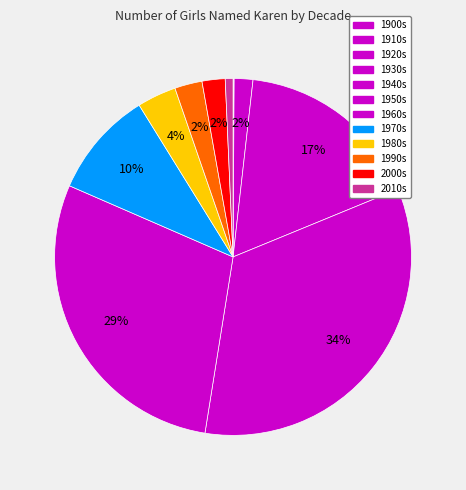

How many segments does this pie chart have?

12